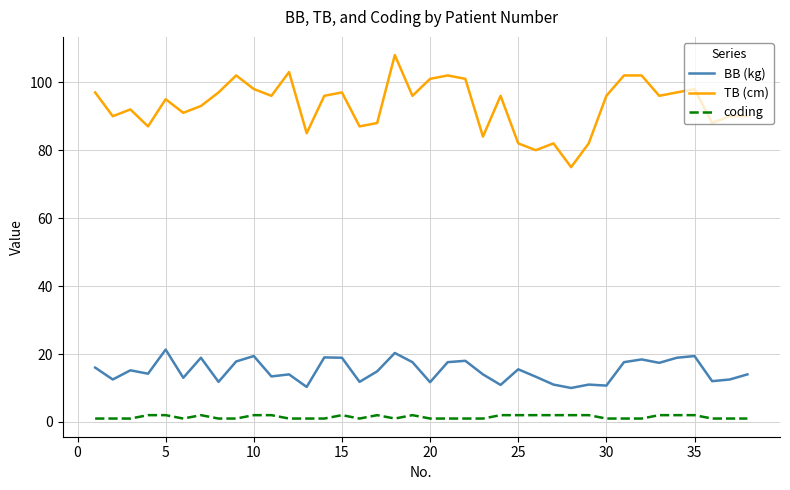

True or false: coding has more than 2 interior local peaks.

True